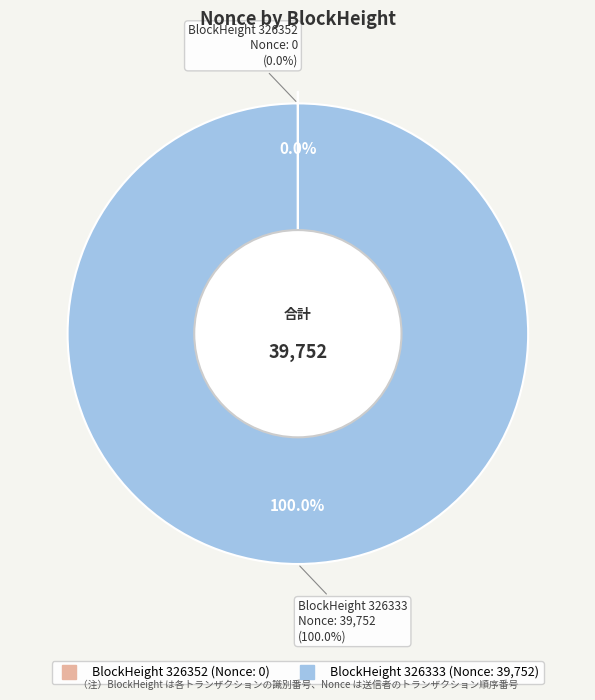

Which category has the biggest portion of the pie?

326333